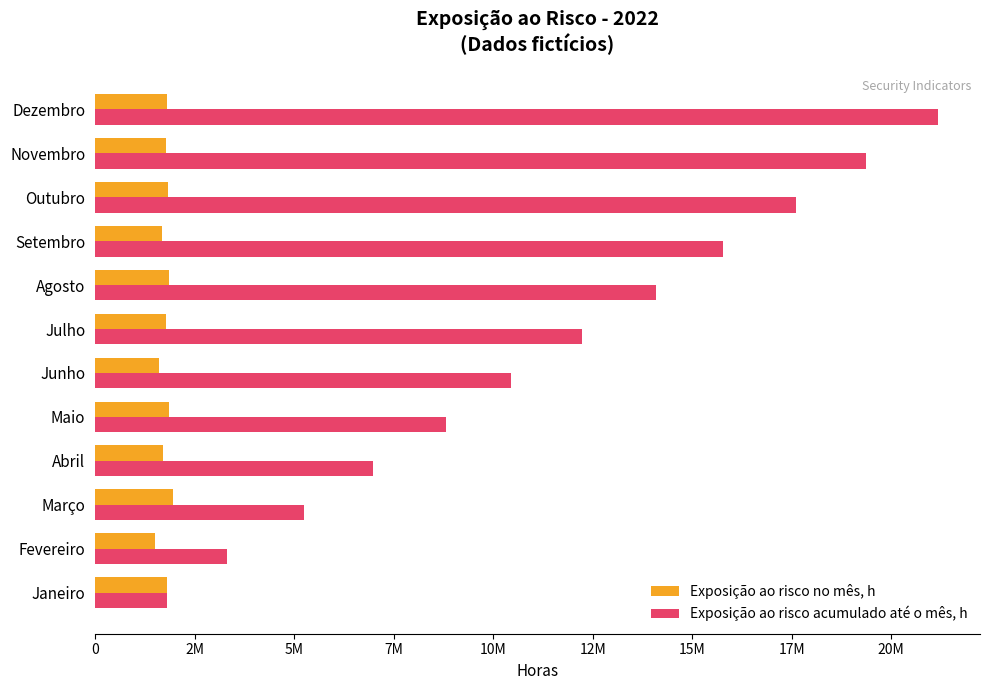

What are all the series names shown in the legend?

Exposição ao risco no mês, h, Exposição ao risco acumulado até o mês, h